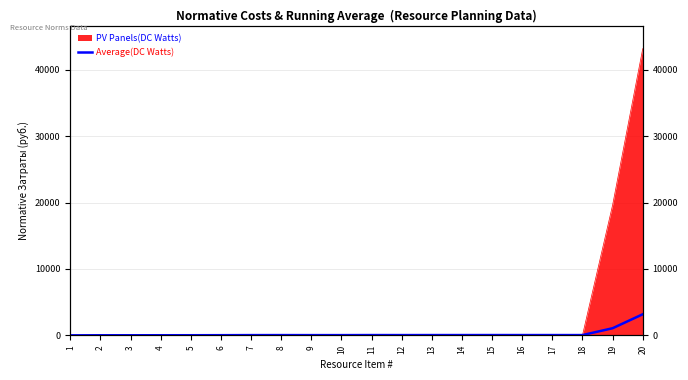

What is the approximate value at 12?

39.7